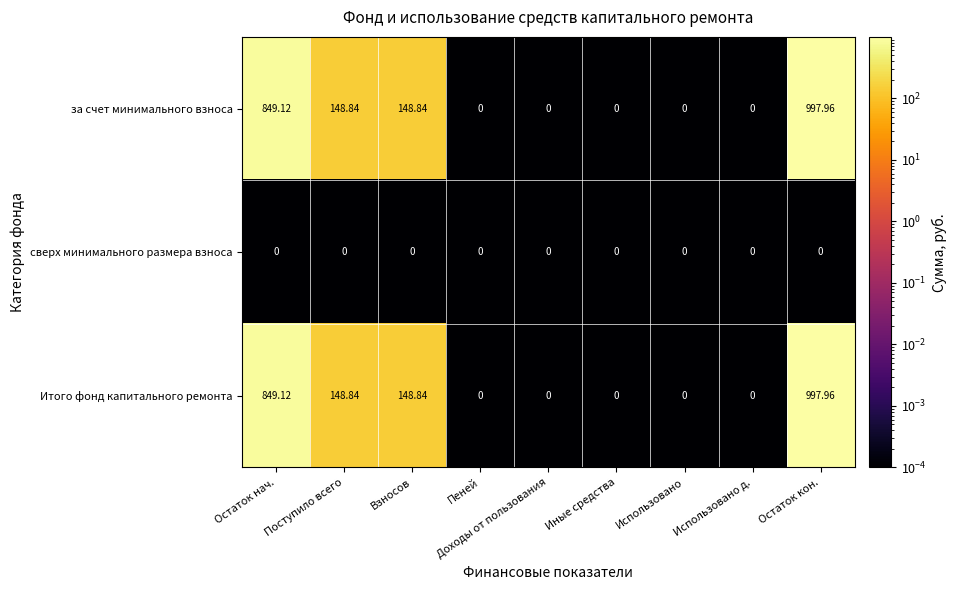

At which category is the sum across all series the highest?

Остаток кон.